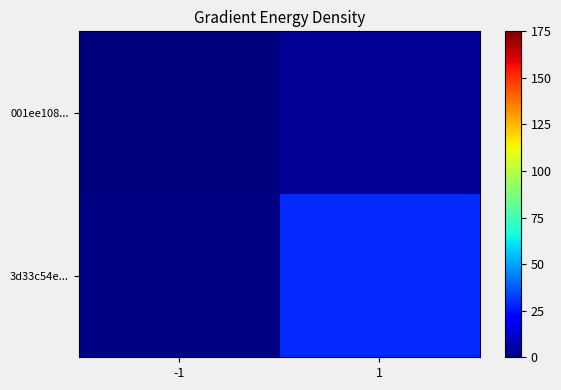

How many series are shown in this chart?

2